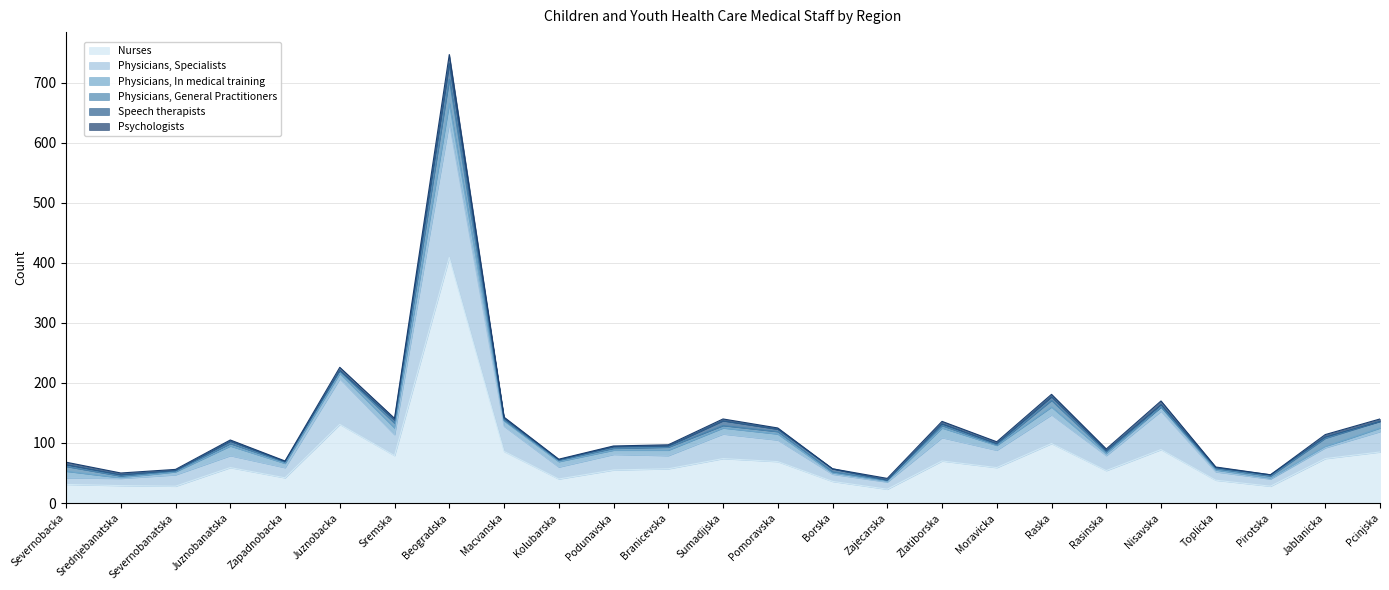

Is it true that Psychologists equals 4 at Zajecarska?

False